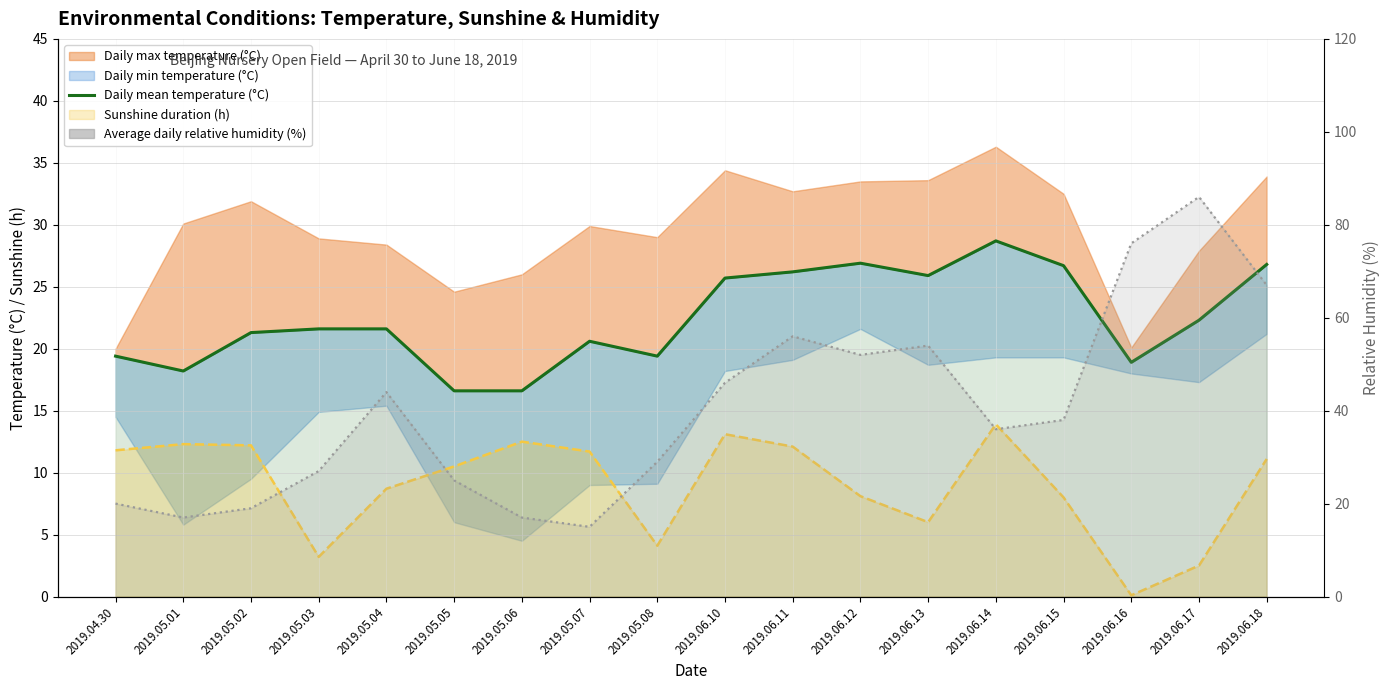

How many data points in Daily mean temperature (°C) are less than 21?

7